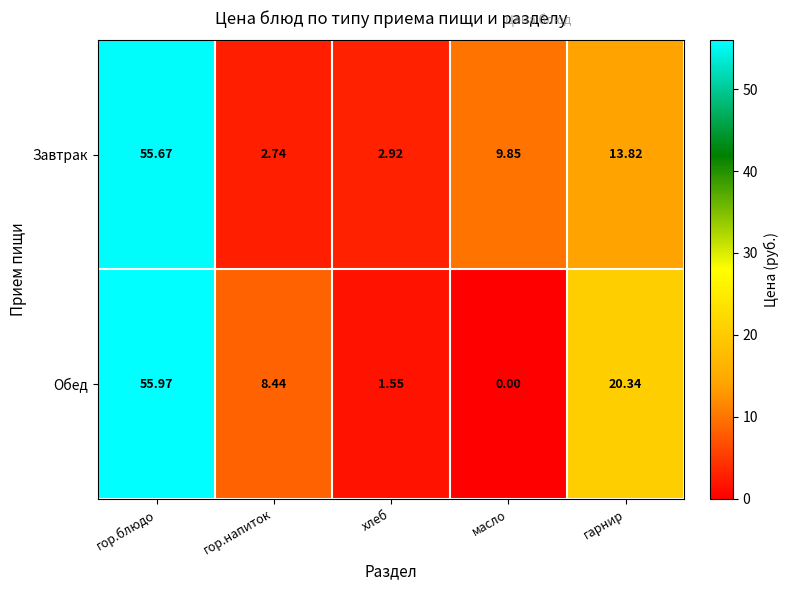

At which category is the sum across all series the highest?

гор.блюдо